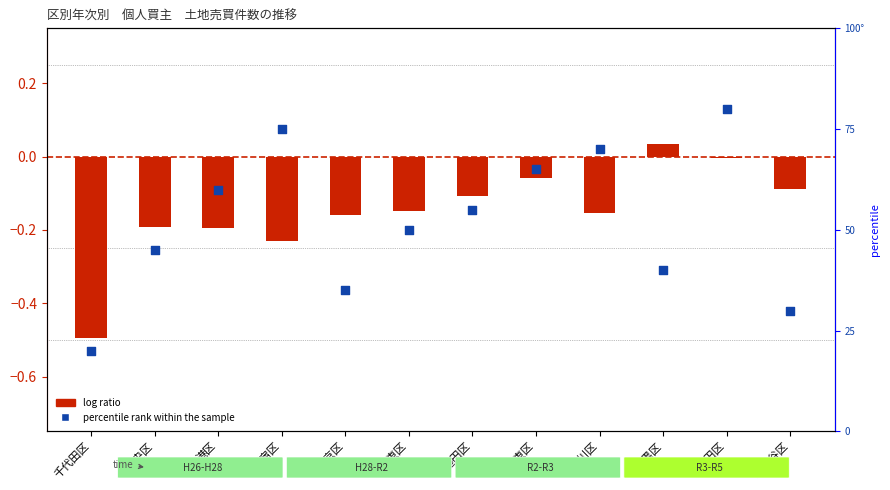

Which series reaches the minimum Y coordinate?

log ratio